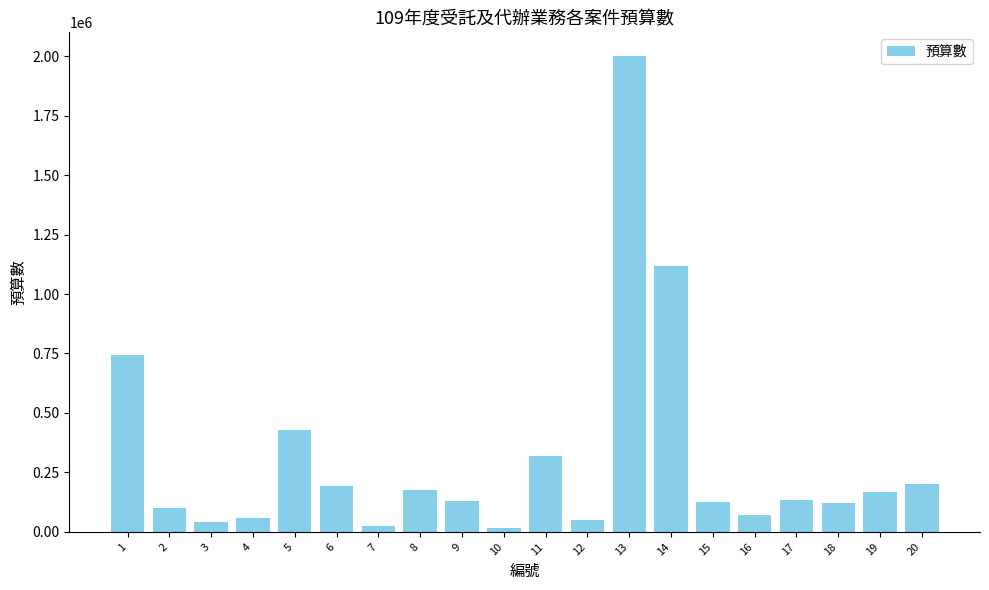

Which category has the highest value across all series?

13